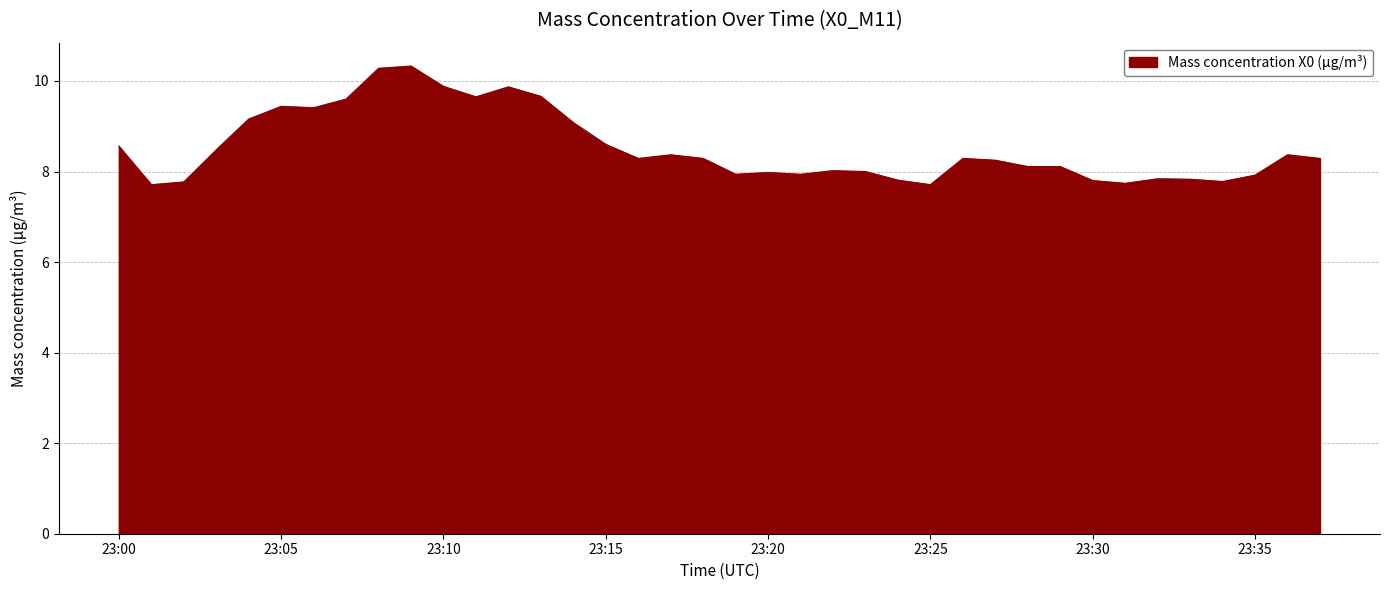

What is the greatest value displayed?

10.3